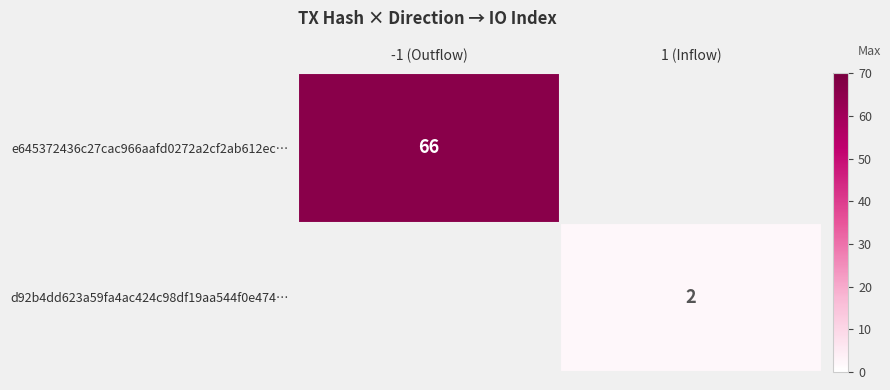

At how many categories does at least one series exceed 5?

1